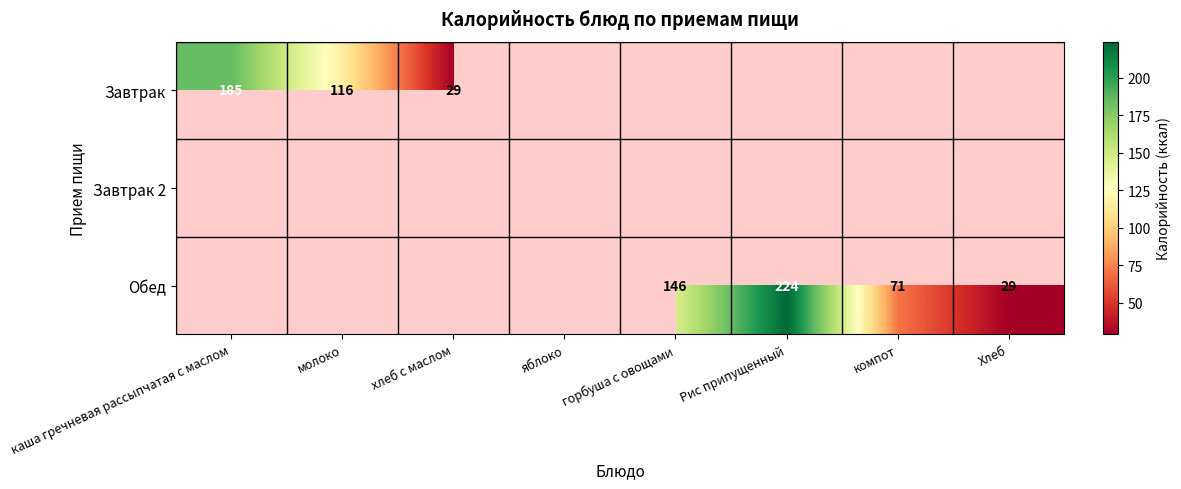

At how many categories does at least one series exceed 63?

5